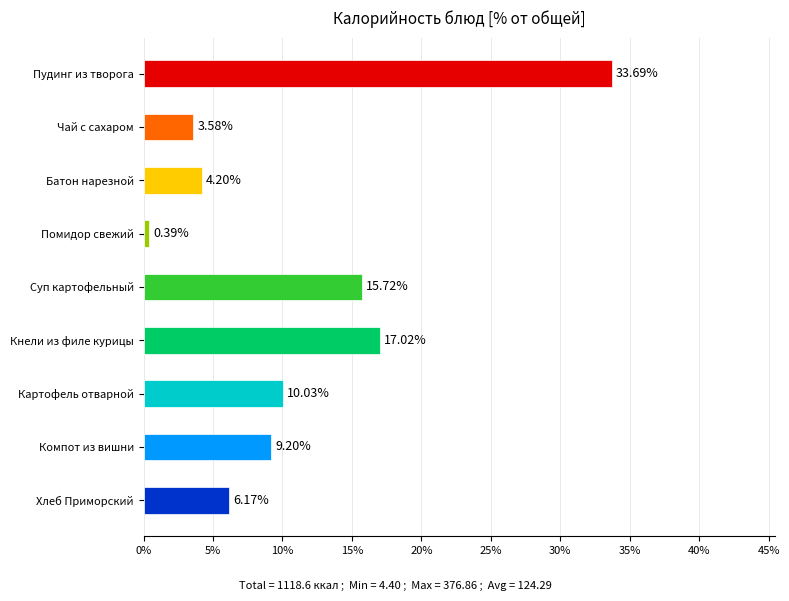

List the labels in order of value, smallest first.

Помидор свежий, Чай с сахаром, Батон нарезной, Хлеб Приморский, Компот из вишни, Картофель отварной, Суп картофельный, Кнели из филе курицы, Пудинг из творога